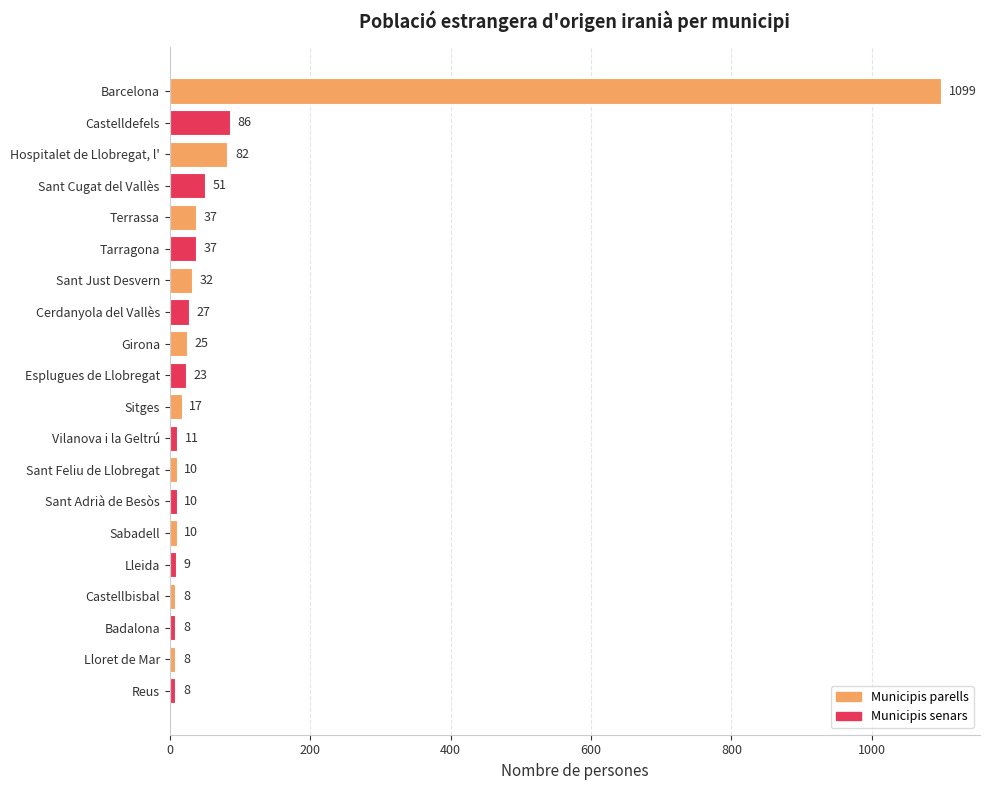

Approximately how many times larger is the value at Sant Cugat del Vallès compared to Sitges?

3.0